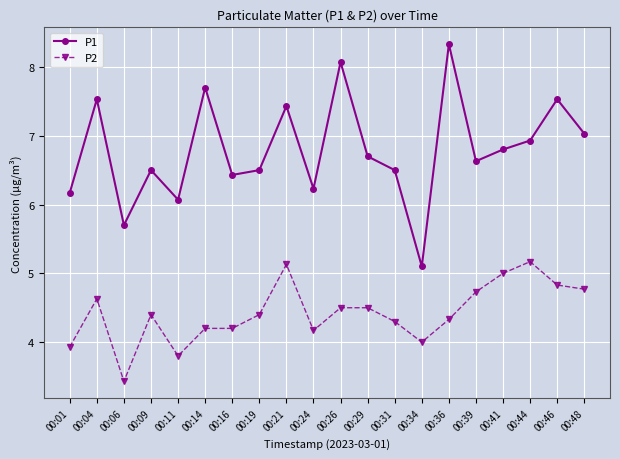

Rank the series at 00:11 from highest to lowest value.

P1, P2